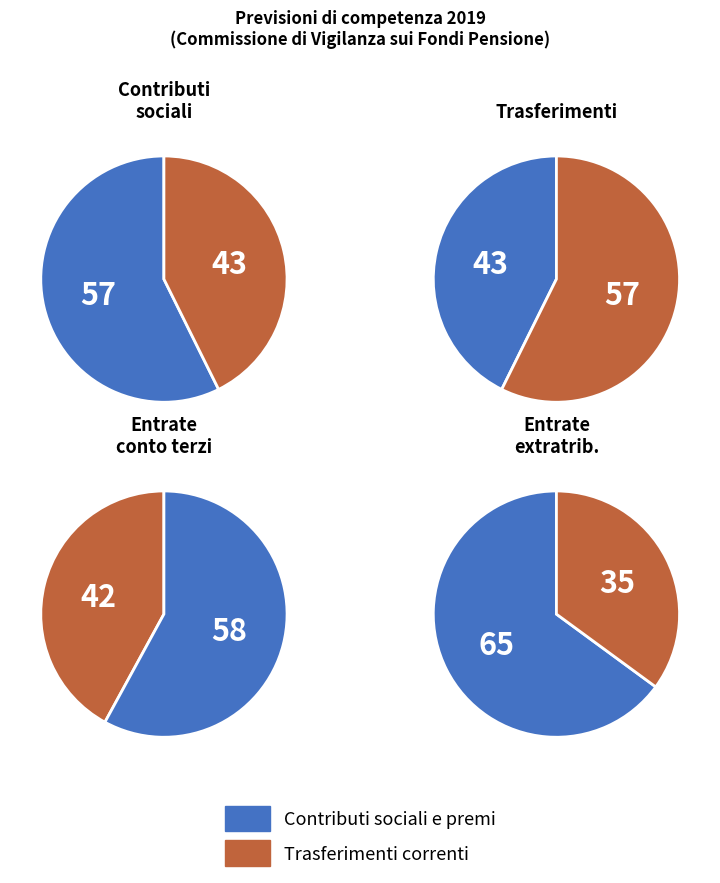

Is Entrate extratributarie the majority of the pie?

No